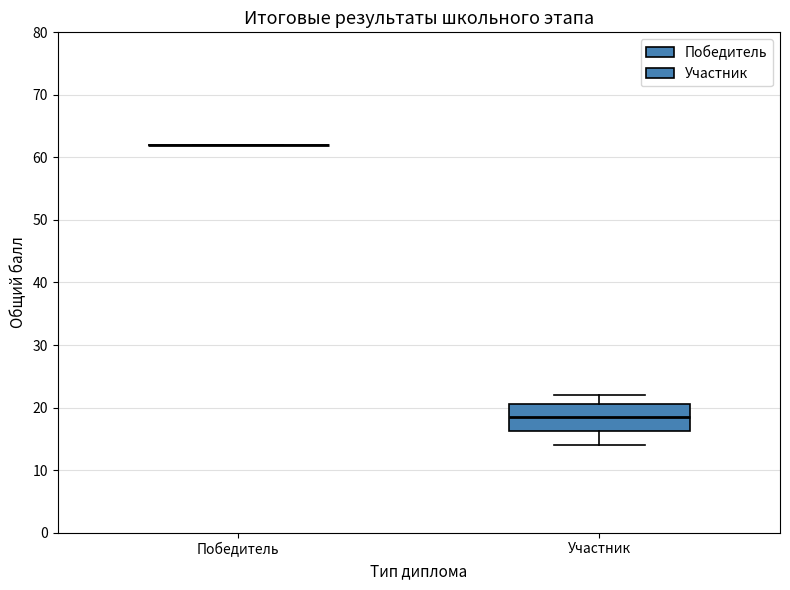

Where does the upper whisker of the box for Участник end on the y-axis? The values are not printed on the chart, so give them approximately, as read against the axis.

22